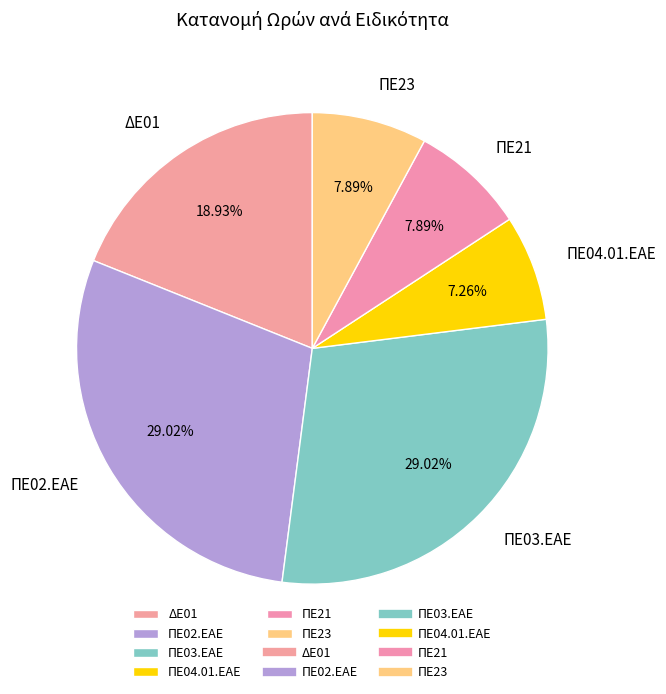

True or false: ΠΕ03.ΕΑΕ accounts for 36% of the total.

False